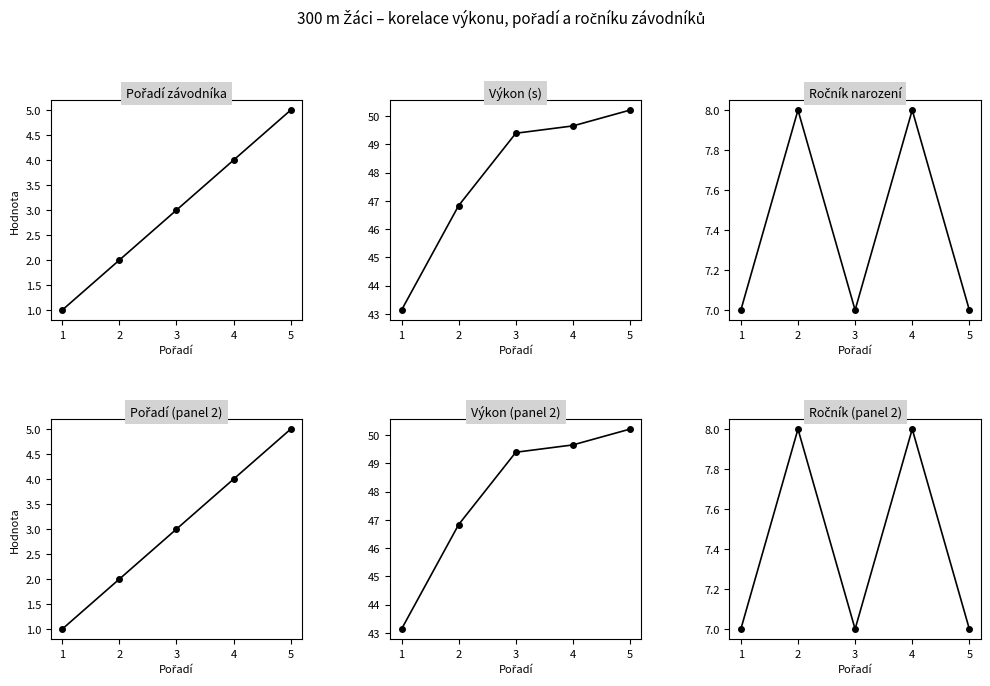

The value of Pořadí at 3 is 5.2. True or false?

False